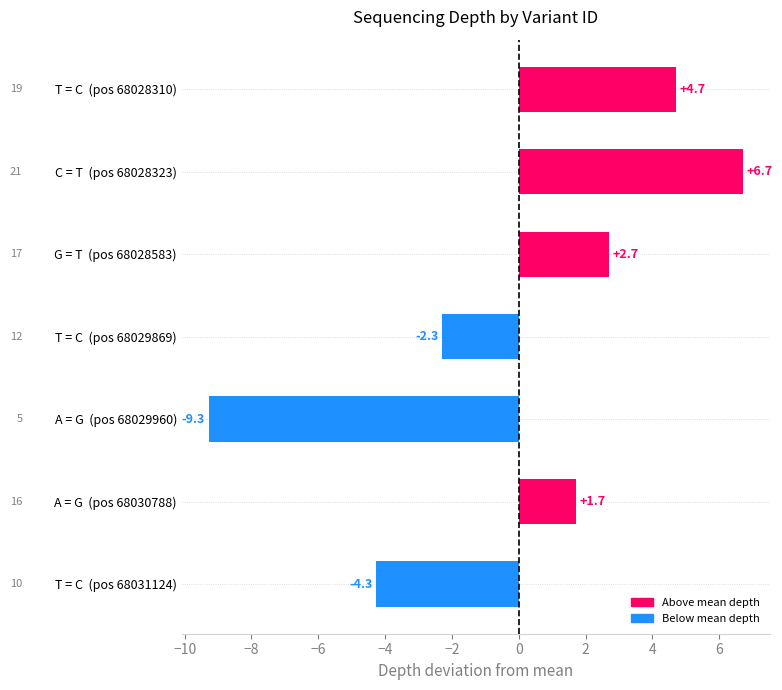

Rank the categories by value from lowest to highest.

A = G  (pos 68029960), T = C  (pos 68031124), T = C  (pos 68029869), A = G  (pos 68030788), G = T  (pos 68028583), T = C  (pos 68028310), C = T  (pos 68028323)